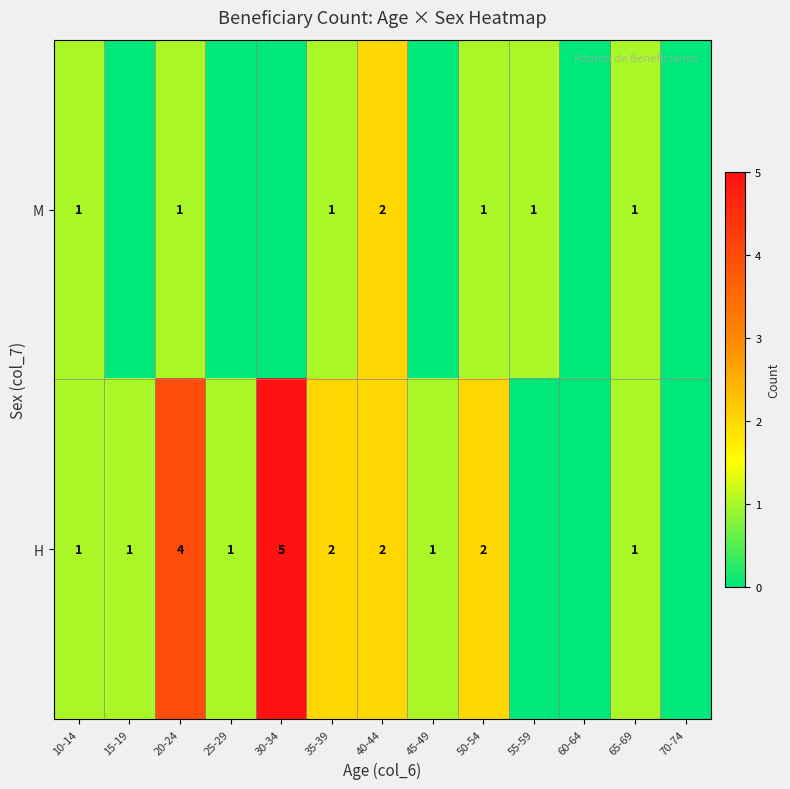

What is the difference between the H values at 30-34 and 40-44?

3